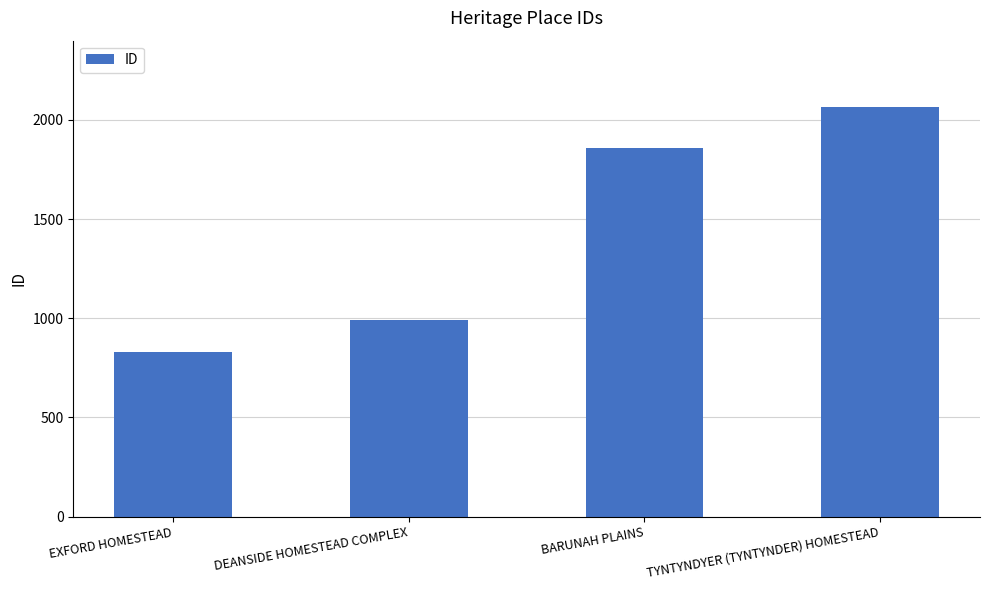

The chart shows a value of 1338 at EXFORD HOMESTEAD. True or false?

False